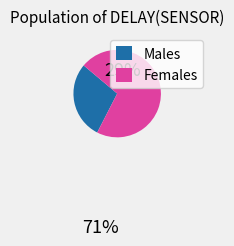

Does Females represent more than half of the total?

Yes